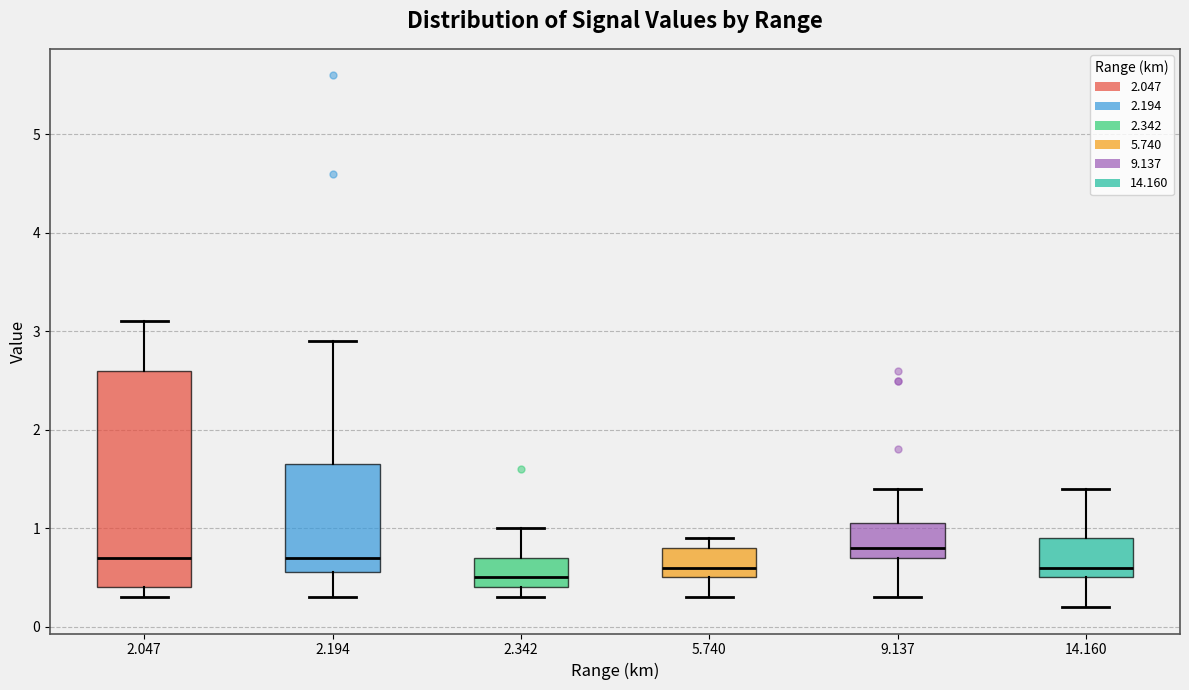

Comparing the boxes themselves (not the whiskers), which one is the tallest?

2.047